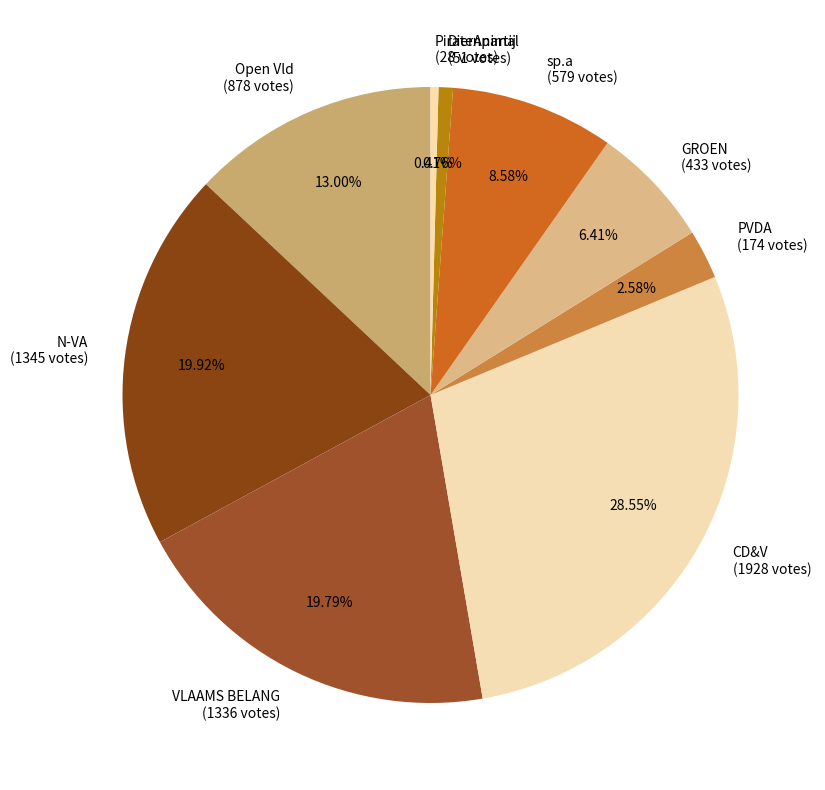

To the nearest percent, what is the difference between the largest and smallest slice percentages?

28%